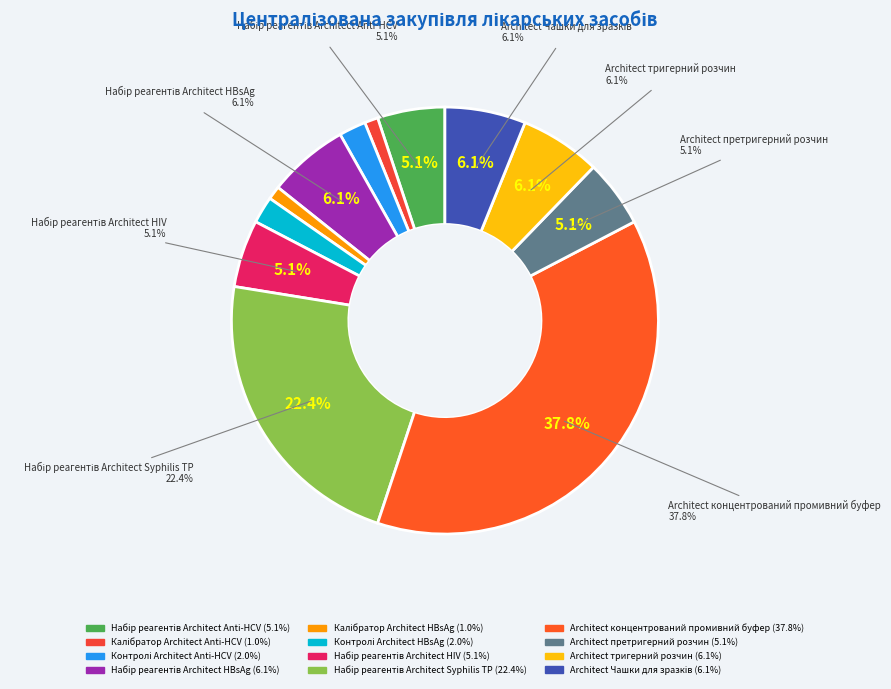

What percentage is the Набір реагентів Architect Anti-HCV slice, to the nearest percent?

5%